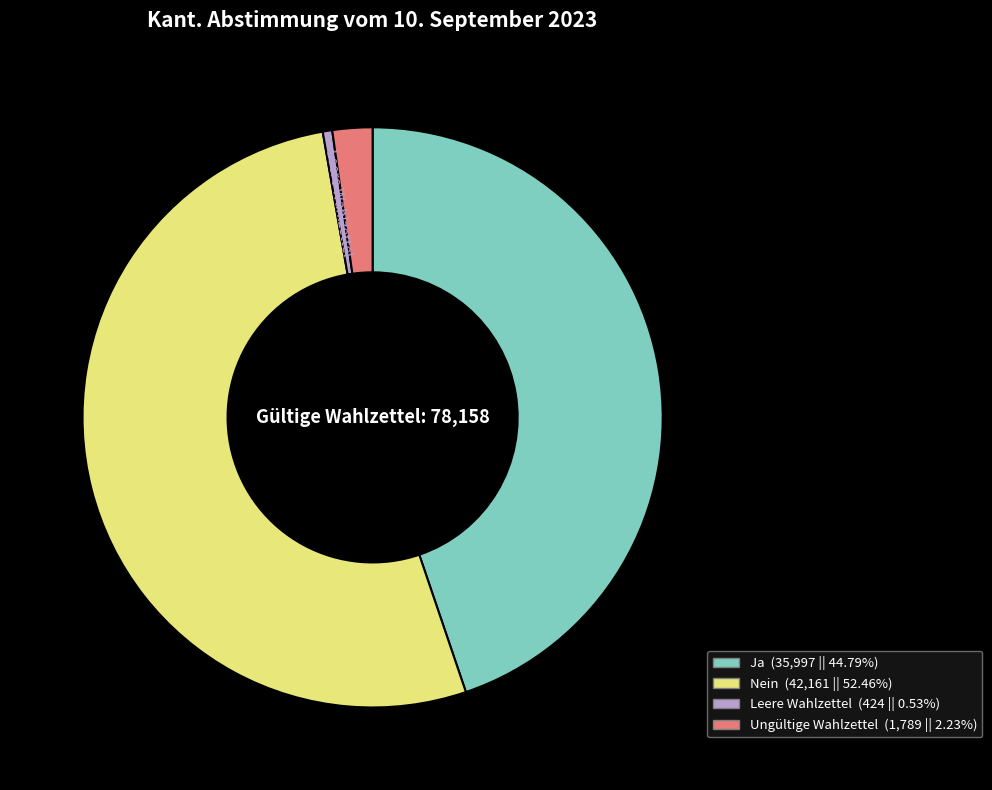

What is the smallest slice in the pie chart?

Leere Wahlzettel